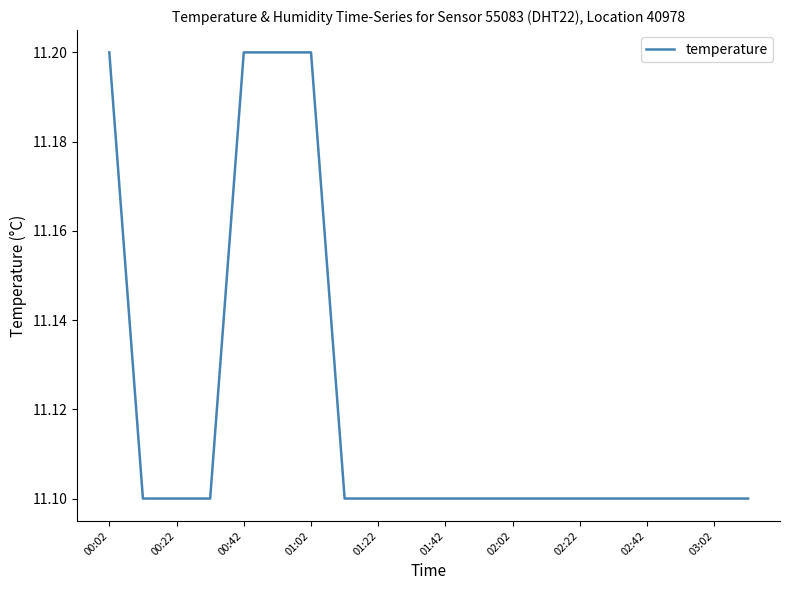

What is the minimum value shown in the chart?

11.1